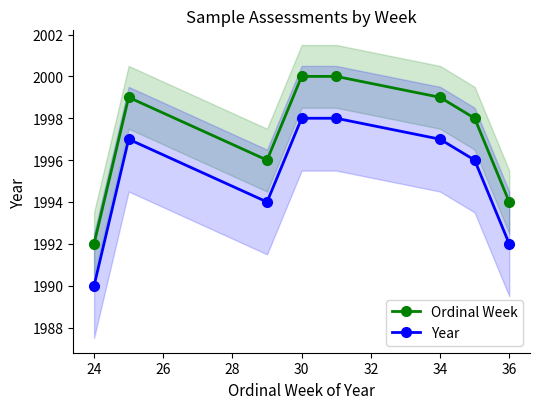

Reading right to left, list all the values displayed in this chart.

Ordinal Week: 1994	1998	1999	2000	2000	1996	1999	1992
Year: 1992	1996	1997	1998	1998	1994	1997	1990